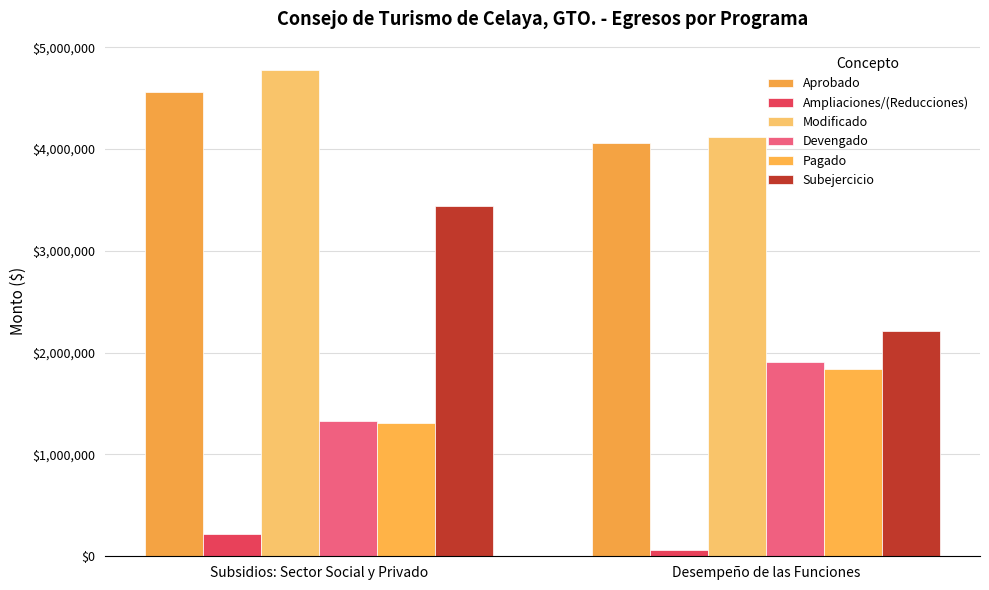

True or false: Modificado has a value of 2581937.0 at Subsidios: Sector Social y Privado.

False